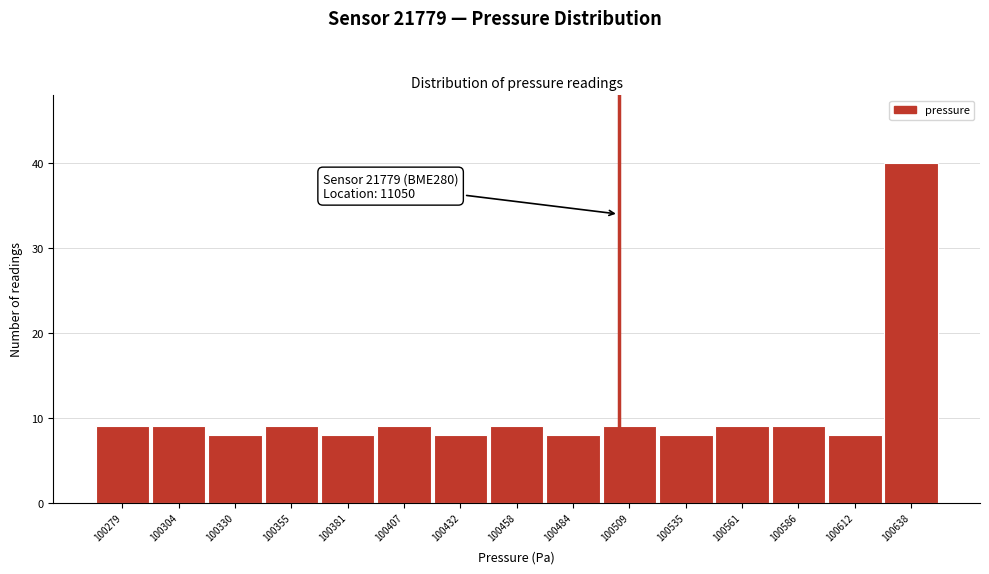

Reading left to right, extract all data points from this chart.

9	9	8	9	8	9	8	9	8	9	8	9	9	8	40